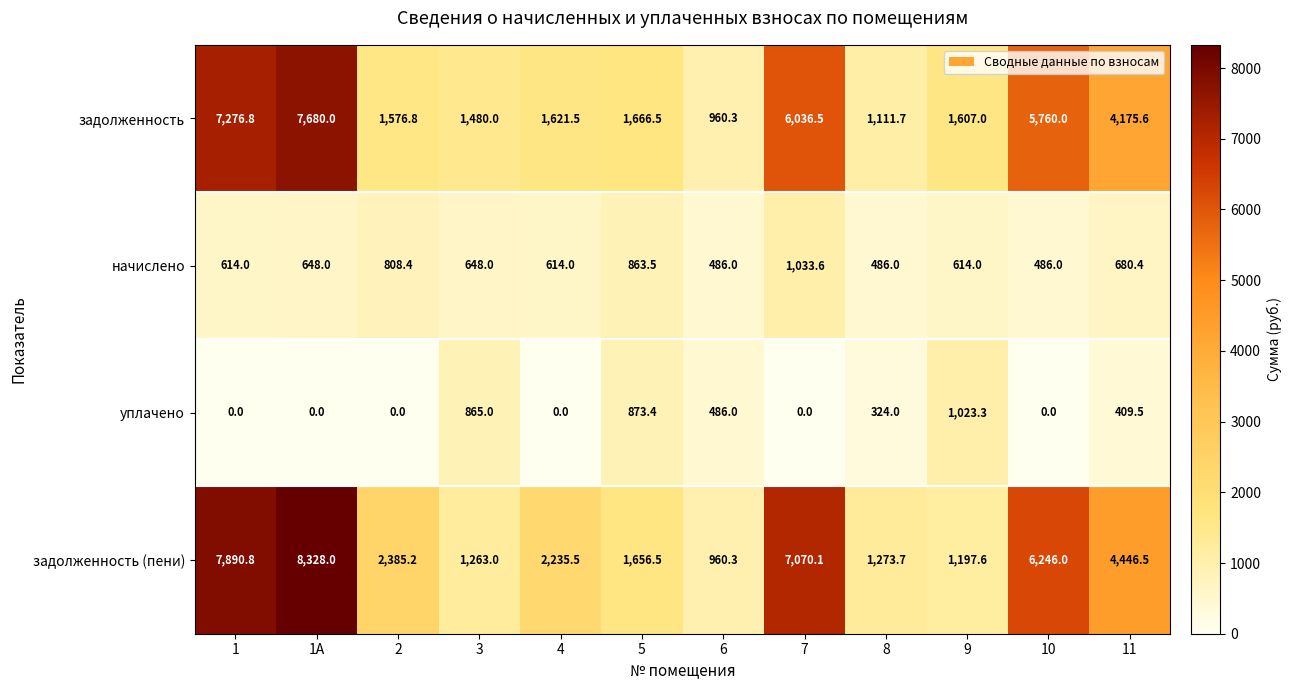

Is the value of задолженность (пени) at 5 greater than the value of задолженность at 11?

No